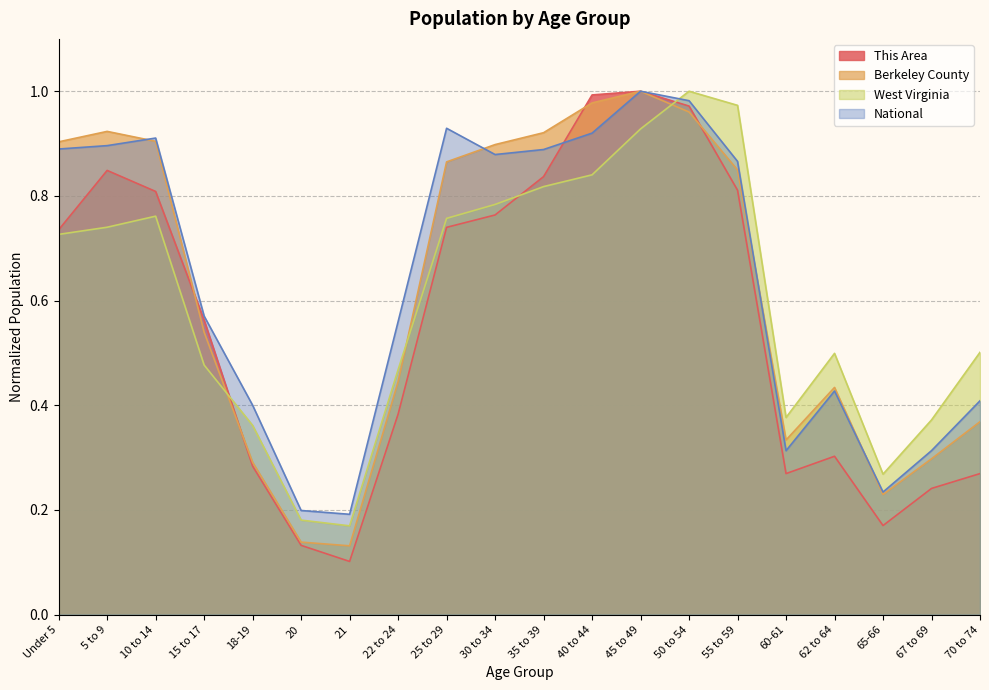

Is the value of National at 5 to 9 greater than the value of This Area at 30 to 34?

Yes